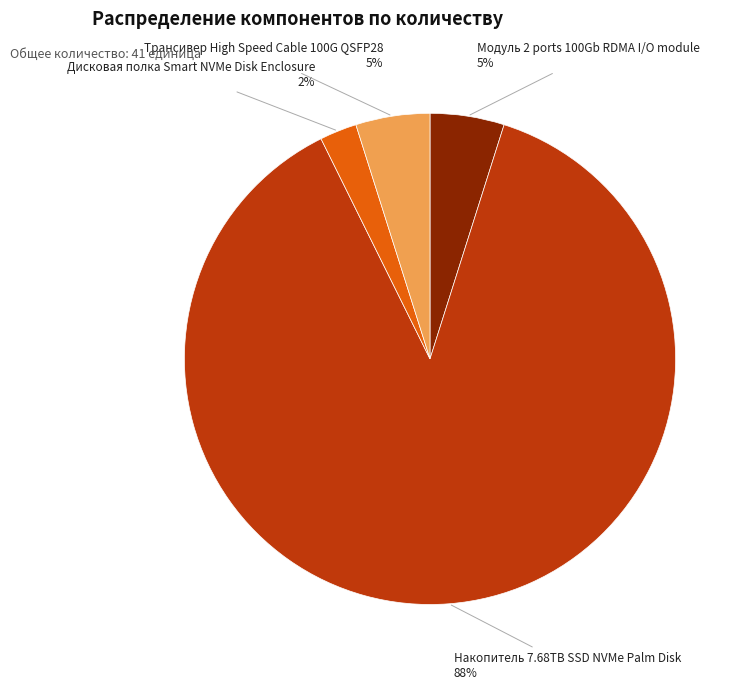

Is the sum of Трансивер High Speed Cable 100G QSFP28 and Дисковая полка Smart NVMe Disk Enclosure greater than half?

No